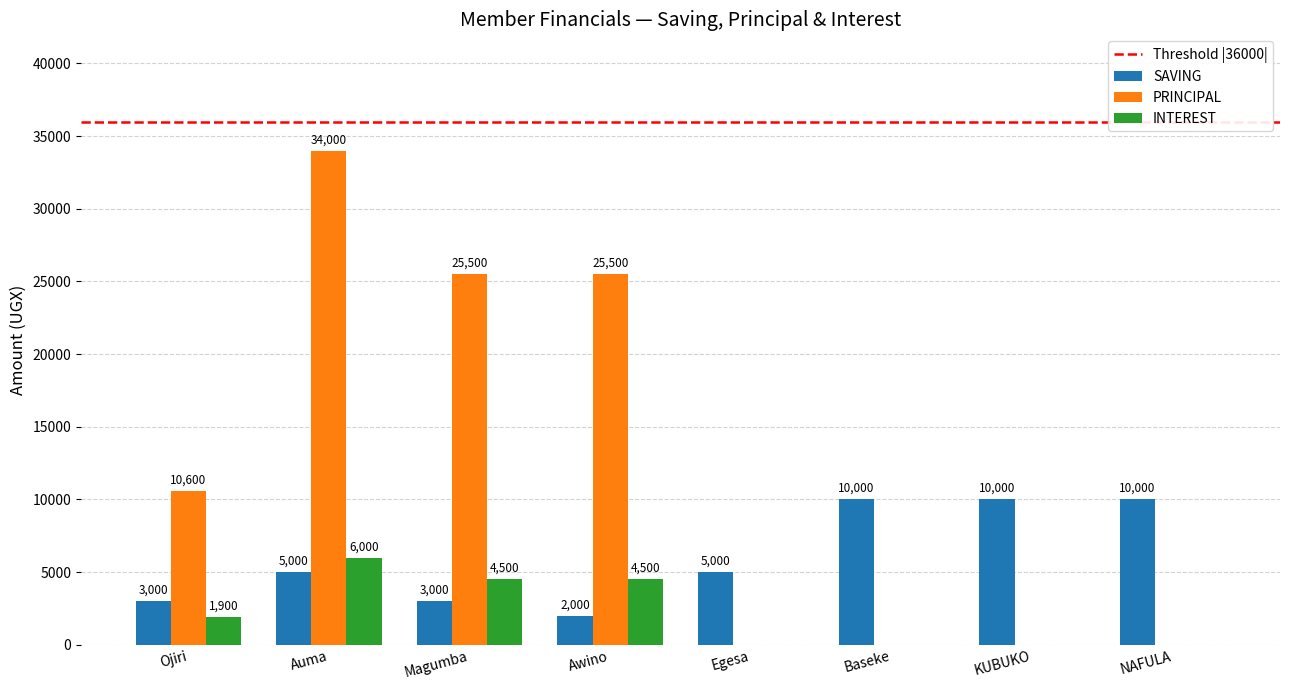

Which category has the highest value in the INTEREST series?

Auma